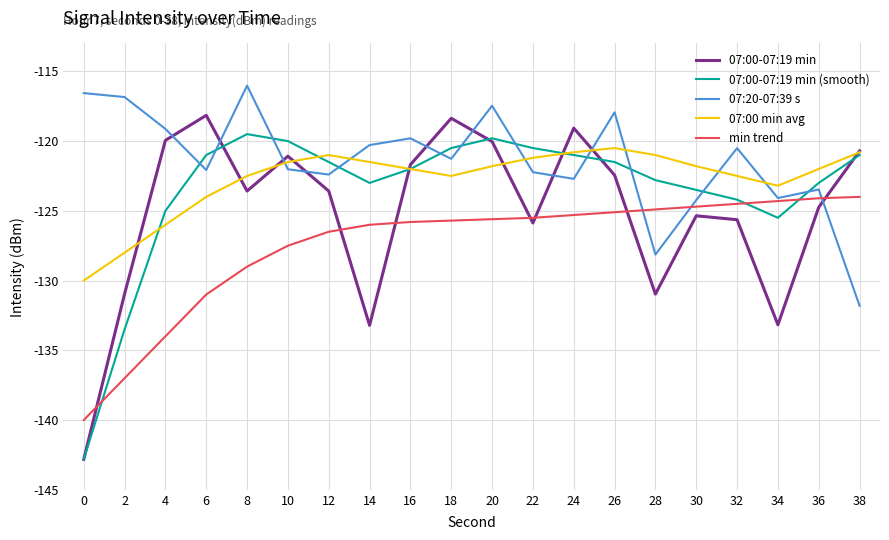

True or false: min trend and 07:00 min avg intersect in this chart.

False